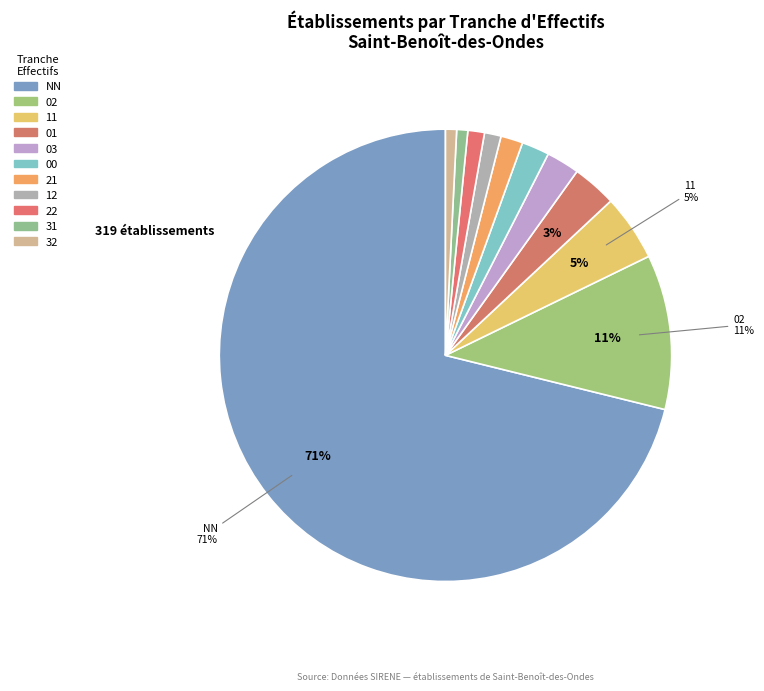

Count the number of slices in the pie.

11